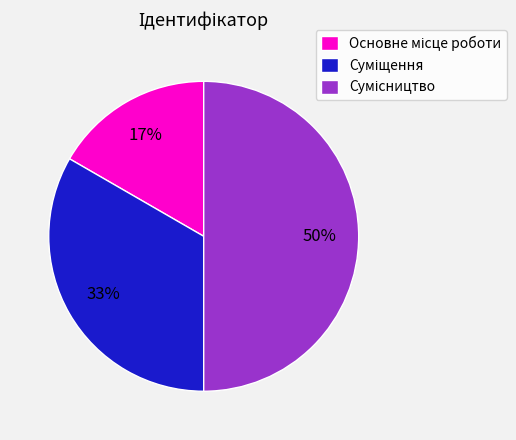

To the nearest percent, what is the average slice percentage?

33%